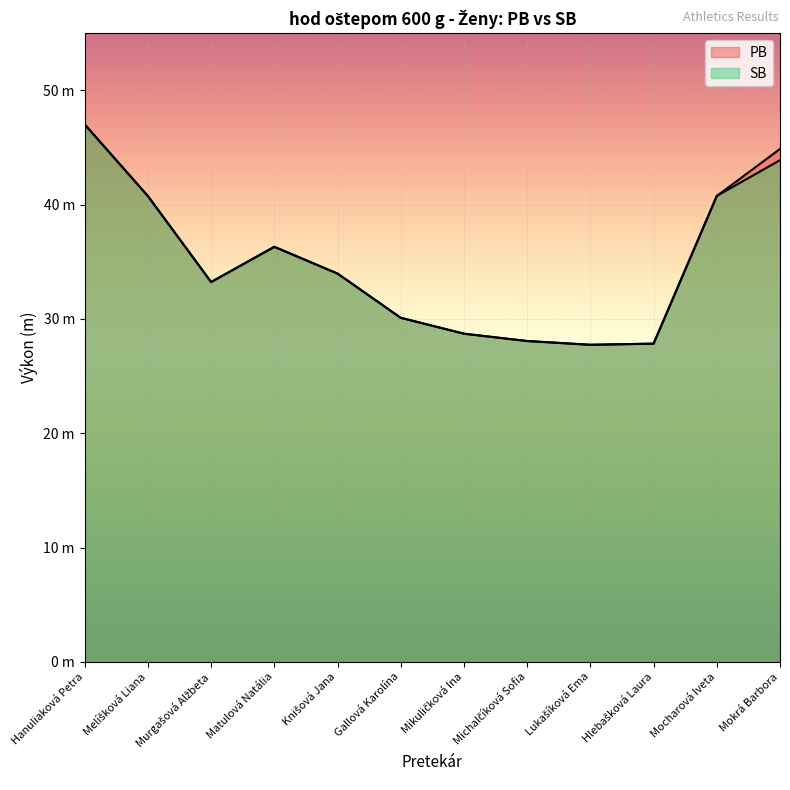

What value does the SB series have at Hanuliaková Petra?

47.0